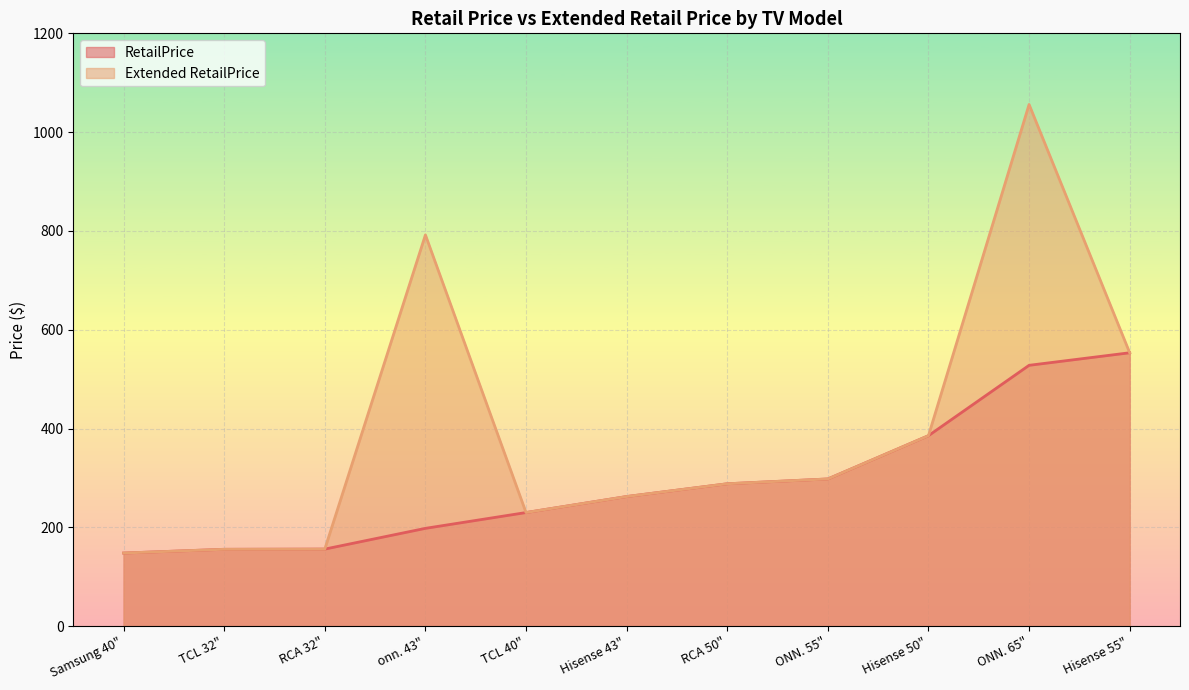

How many lines are shown in the chart?

2